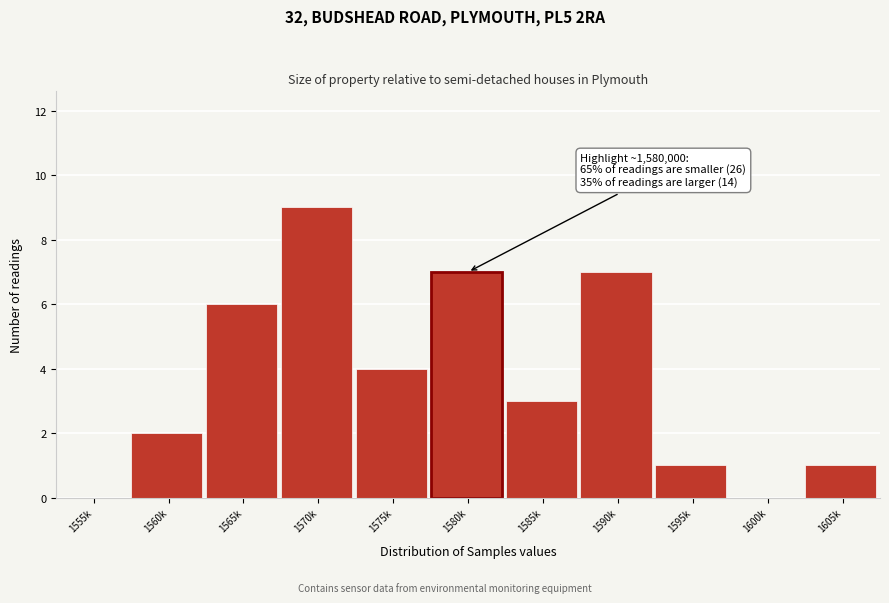

Reading left to right, extract all data points from this chart.

1555k=0	1560k=2	1565k=6	1570k=9	1575k=4	1580k=7	1585k=3	1590k=7	1595k=1	1600k=0	1605k=1